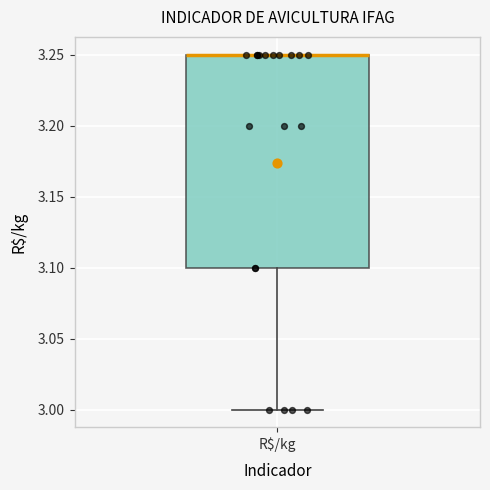

Where does the lower whisker of the box for R$/kg end on the y-axis? The values are not printed on the chart, so give them approximately, as read against the axis.

3.00